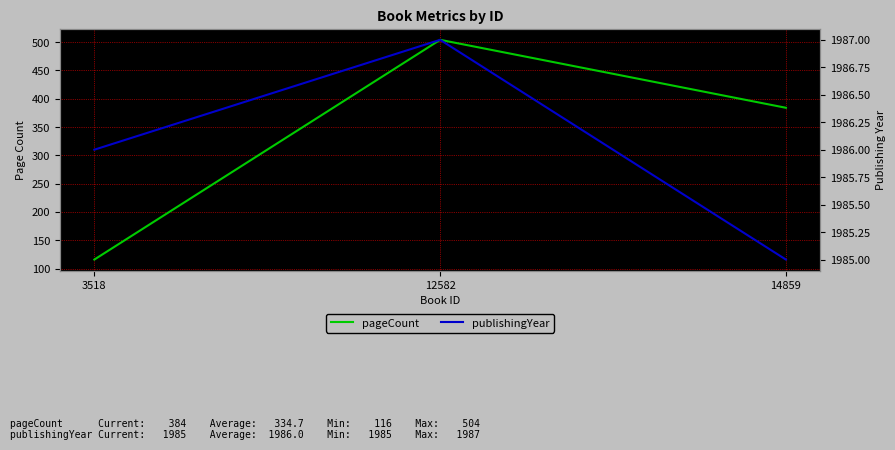

At which category does the chart reach its minimum across all series?

3518